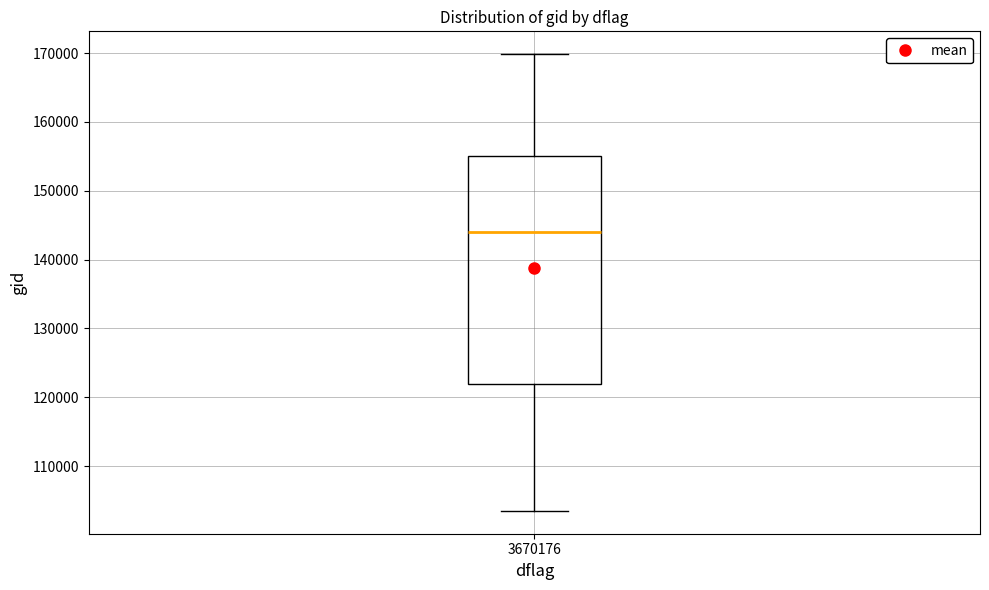

Read this box plot against the y-axis: the position of the median line, the range covered by the box, and the ends of both whiskers. The values are not printed on the chart, so give them approximately, as read against the axis.

median 144000, box 122000 to 155000, whiskers 103000 to 170000